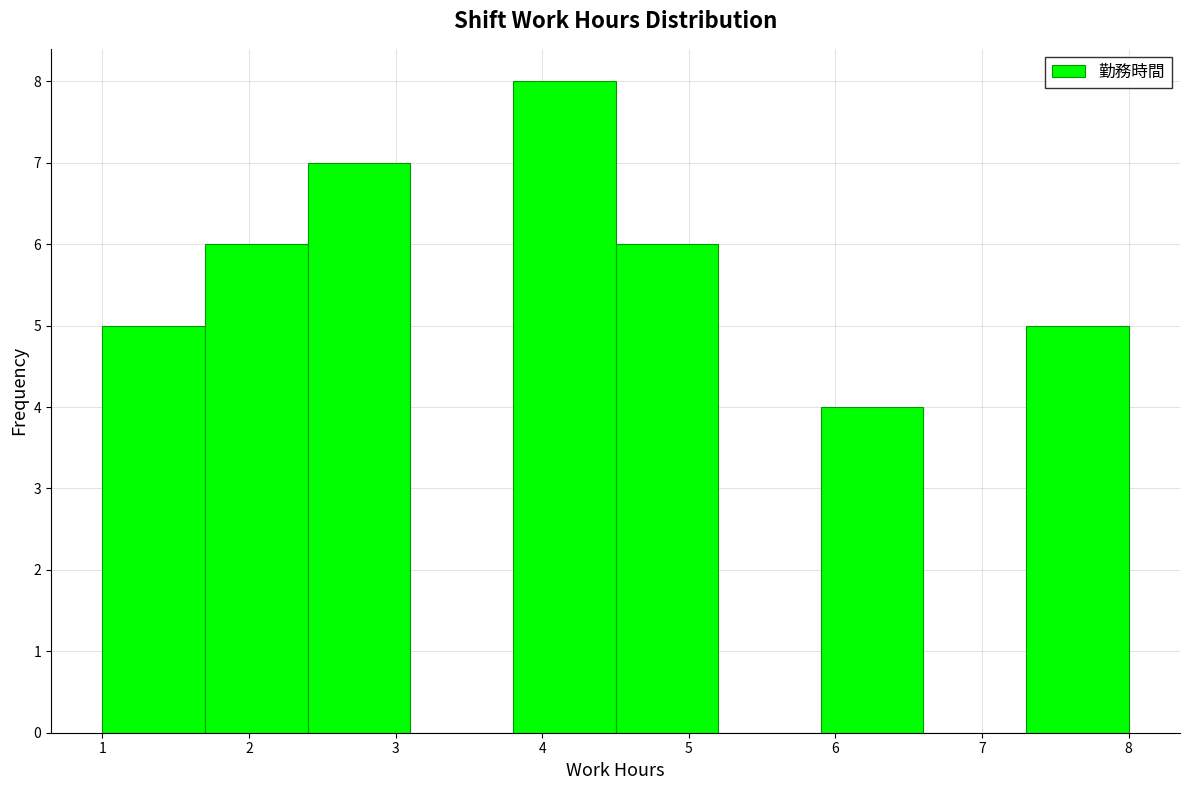

Reading left to right, list every bar in this chart as the range it spans on the x-axis followed by its height. The values are not printed on the chart, so give them approximately, as read against the axis.

1.0 to 1.7: 5
1.7 to 2.4: 6
2.4 to 3.1: 7
3.1 to 3.8: 0
3.8 to 4.5: 8
4.5 to 5.2: 6
5.2 to 5.9: 0
5.9 to 6.6: 4
6.6 to 7.3: 0
7.3 to 8.0: 5